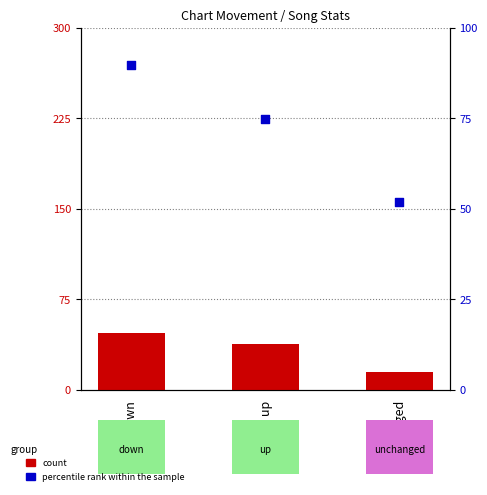

At how many categories does at least one series exceed 64?

2